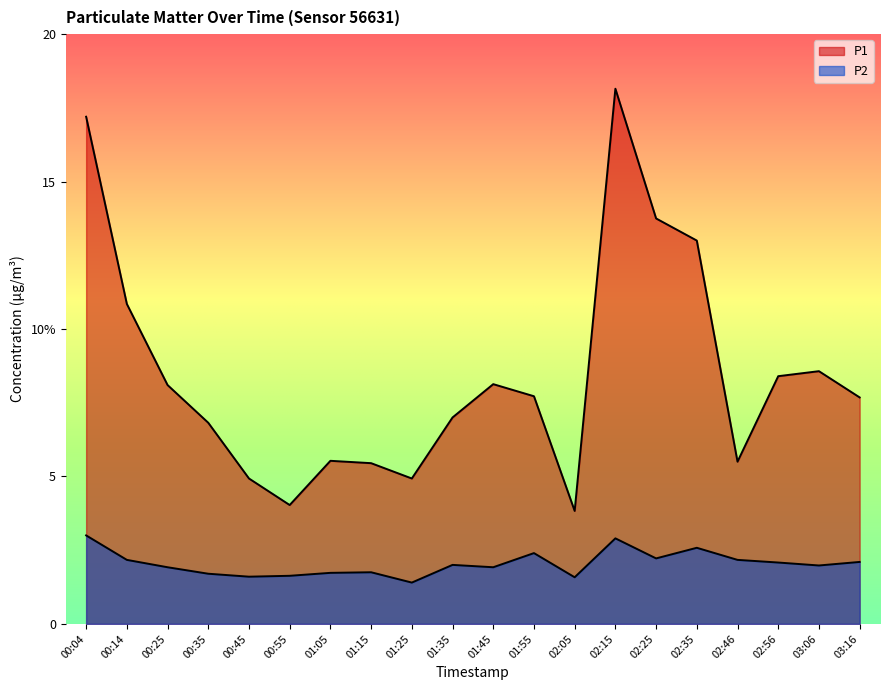

How many lines are shown in the chart?

2